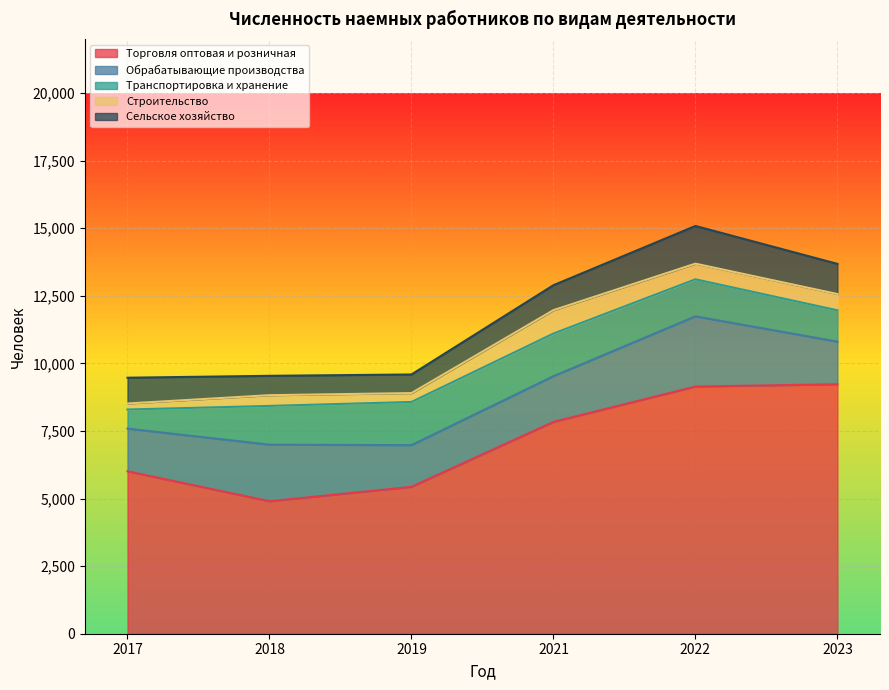

Which series has the widest spread of values?

Торговля оптовая и розничная